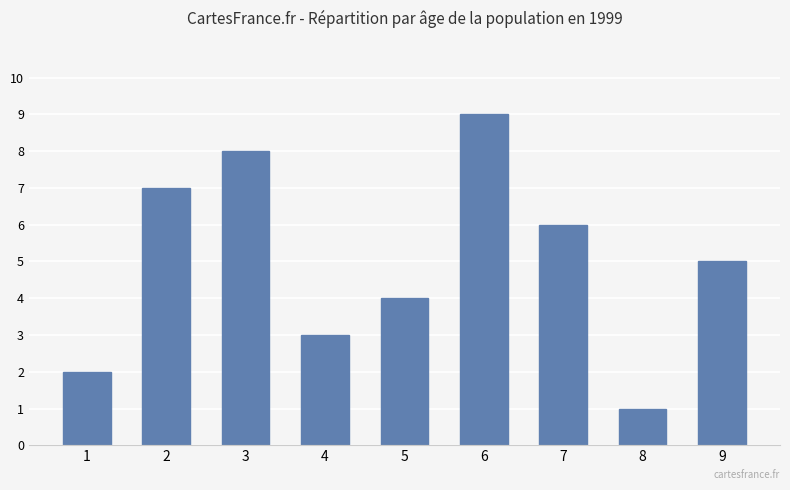

Which has a higher value, 6 or 1?

6